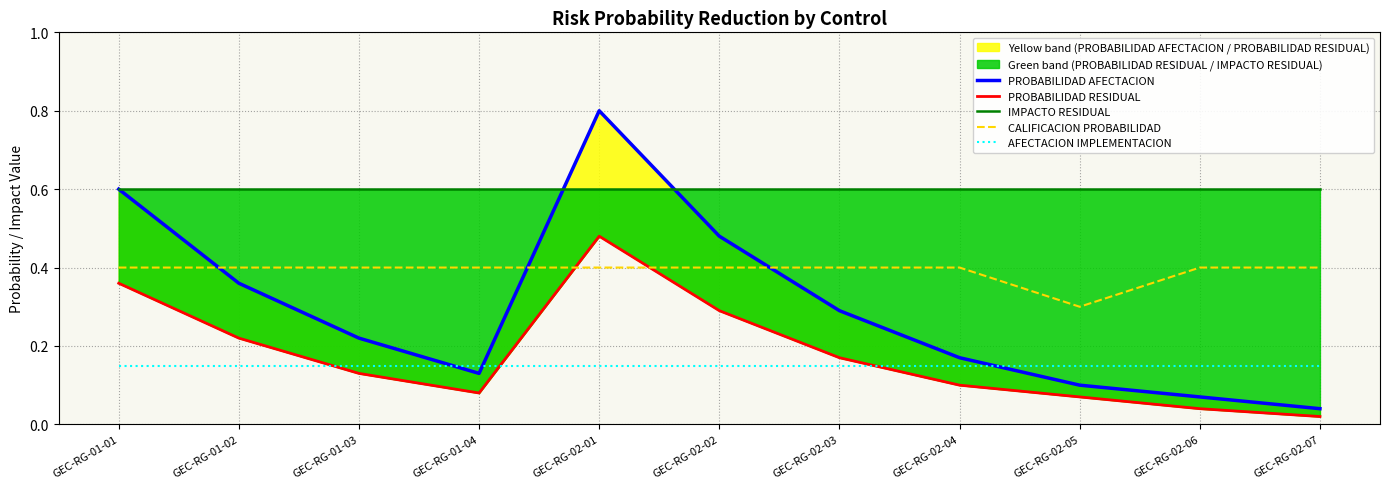

List the series in order of their peak value, highest first.

PROBABILIDAD AFECTACION, IMPACTO RESIDUAL, PROBABILIDAD RESIDUAL, CALIFICACION PROBABILIDAD, AFECTACION IMPLEMENTACION